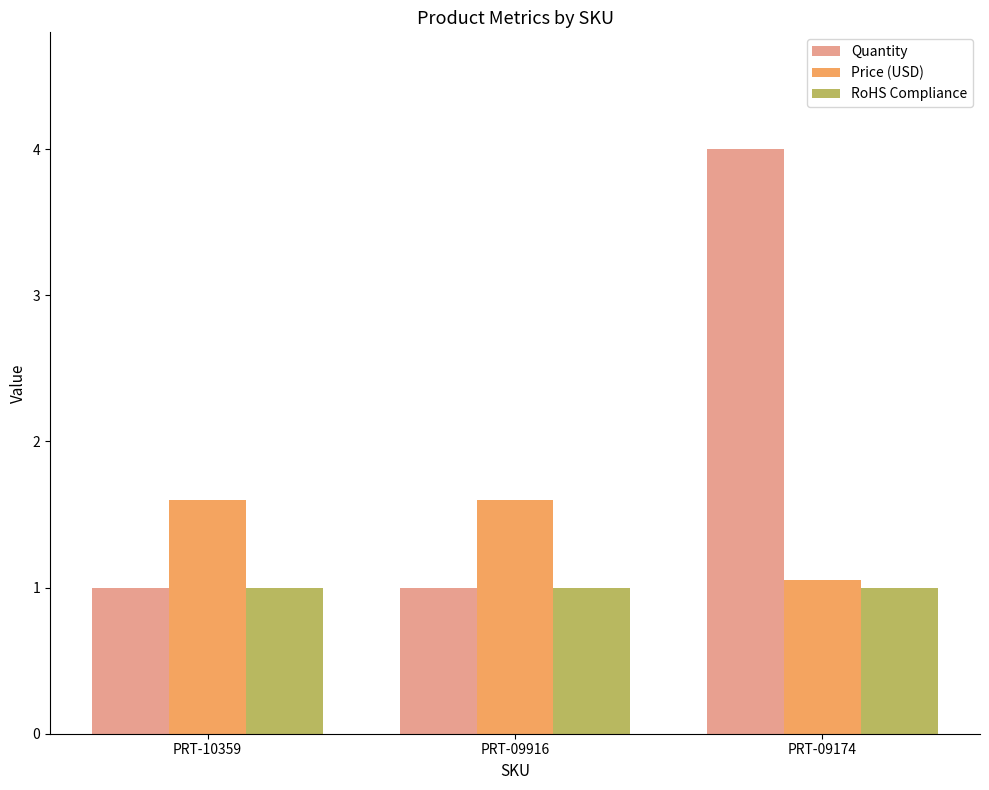

Rank the series by their maximum value, from lowest to highest.

RoHS Compliance, Price (USD), Quantity